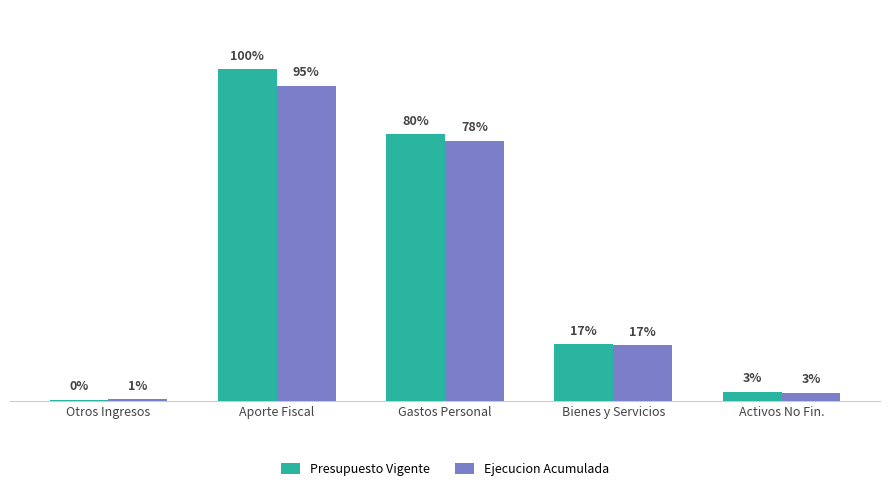

List the series in order of their overall mean, highest first.

Presupuesto Vigente, Ejecucion Acumulada